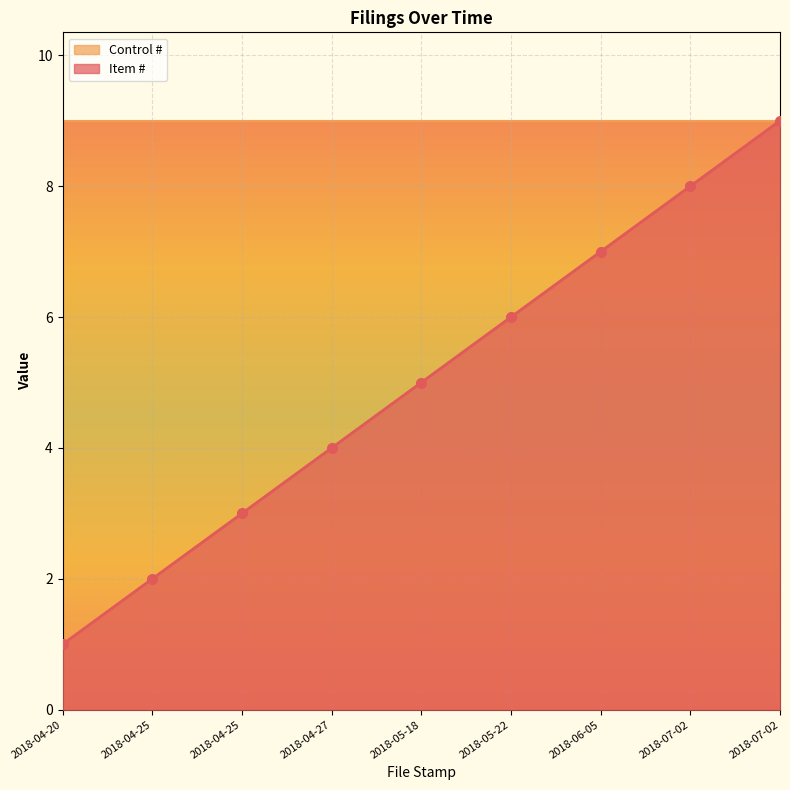

How many data points does each series have?

9